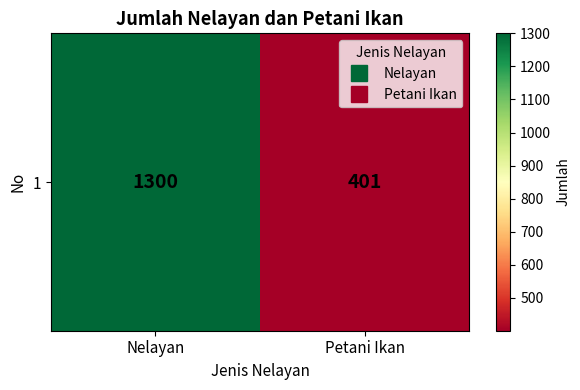

What is the average value?

850